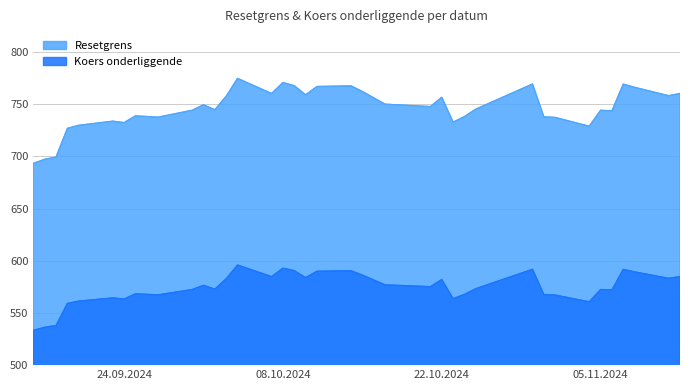

Rank the series by their average value, from highest to lowest.

Resetgrens, Koers onderliggende